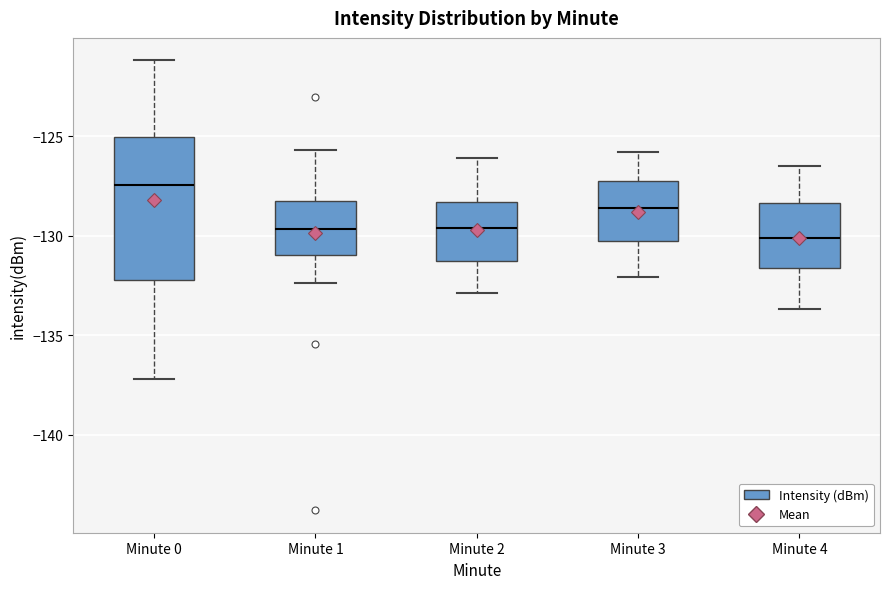

Which box is the tallest, from its lower edge to its upper edge?

Minute 0